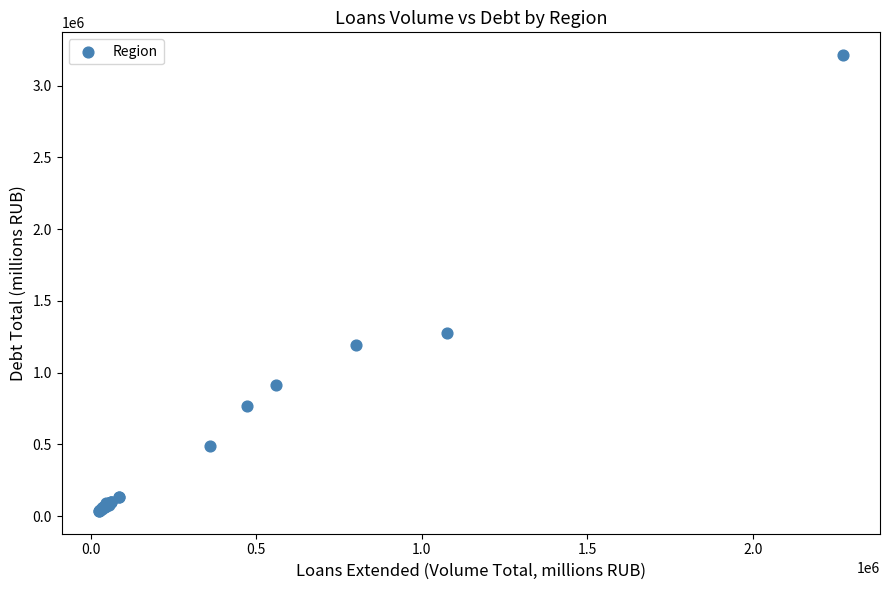

What Y value in the scatter plot is closest to 1624079?

1275675